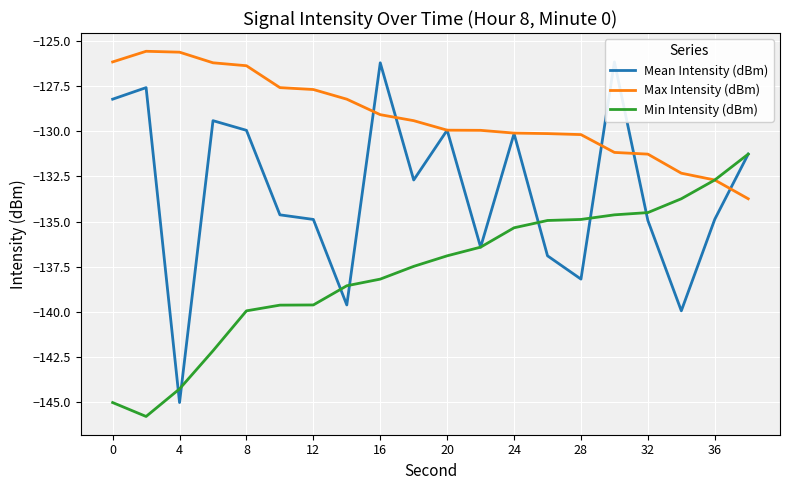

Is this an area chart (filled region under the line)?

No